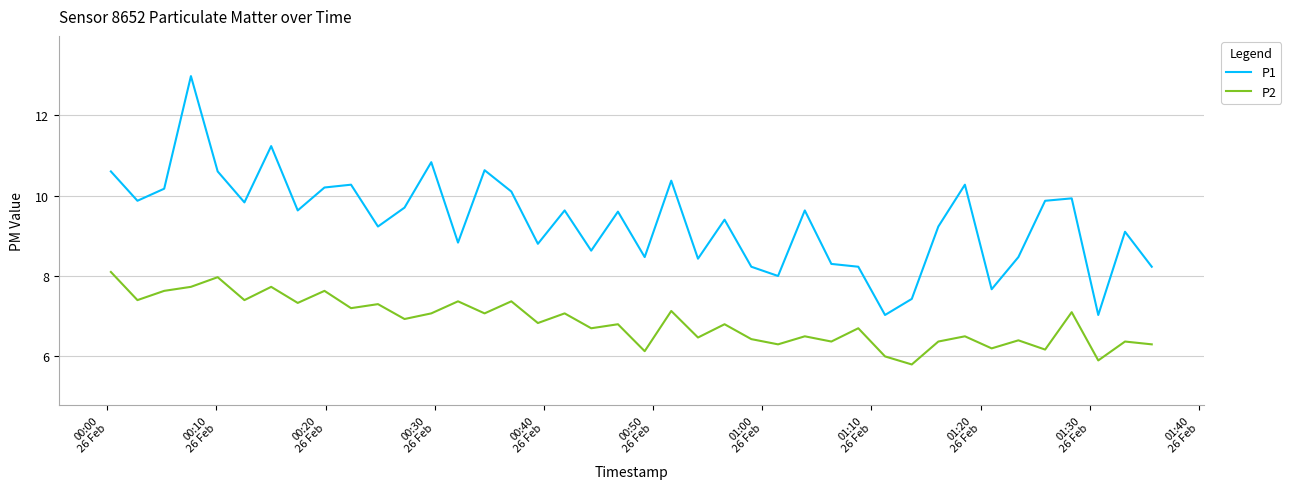

Reading left to right, what are all the values shown in this chart?

P1: 10.6	9.9	10.2	13.0	10.6	9.8	11.2	9.6	10.2	10.3	9.2	9.7	10.8	8.8	10.6	10.1	8.8	9.6	8.6	9.6	8.5	10.4	8.4	9.4	8.2	8.0	9.6	8.3	8.2	7.0	7.4	9.2	10.3	7.7	8.5	9.9	9.9	7.0	9.1	8.2
P2: 8.1	7.4	7.6	7.7	8.0	7.4	7.7	7.3	7.6	7.2	7.3	6.9	7.1	7.4	7.1	7.4	6.8	7.1	6.7	6.8	6.1	7.1	6.5	6.8	6.4	6.3	6.5	6.4	6.7	6.0	5.8	6.4	6.5	6.2	6.4	6.2	7.1	5.9	6.4	6.3